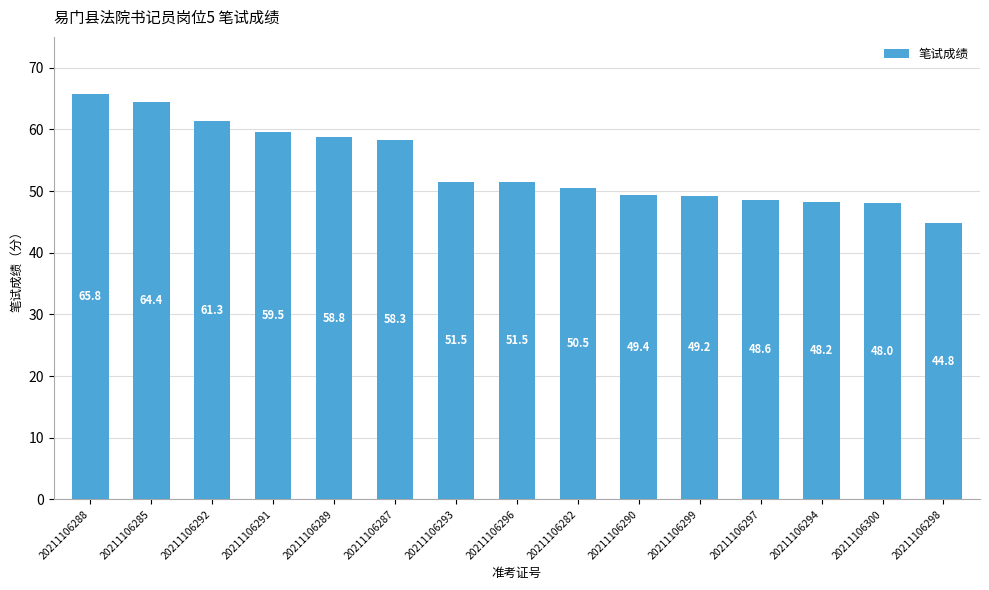

The value at 20211106289 is 97.5. True or false?

False